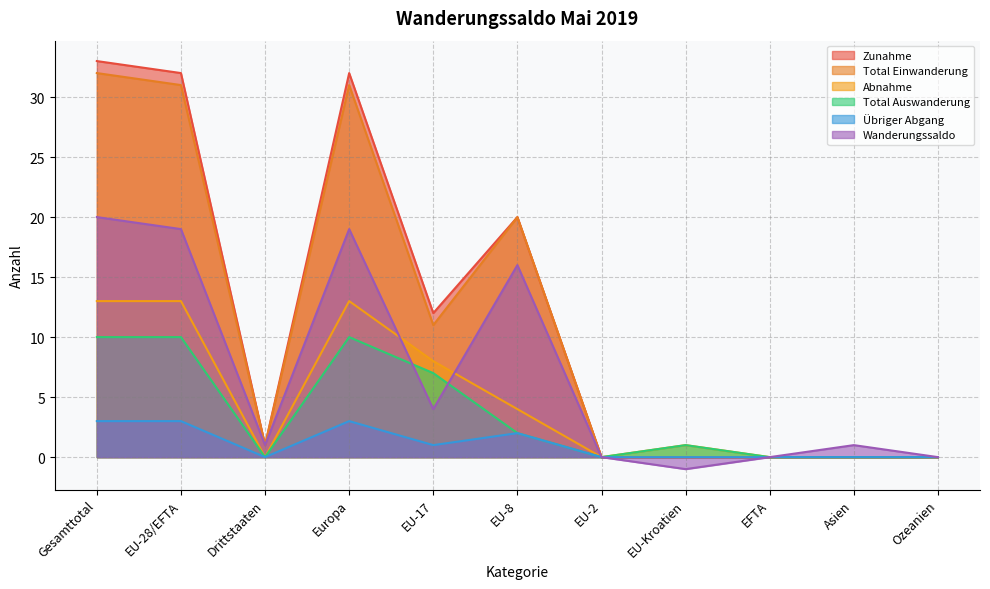

True or false: Übriger Abgang and Total Auswanderung cross at least once.

False